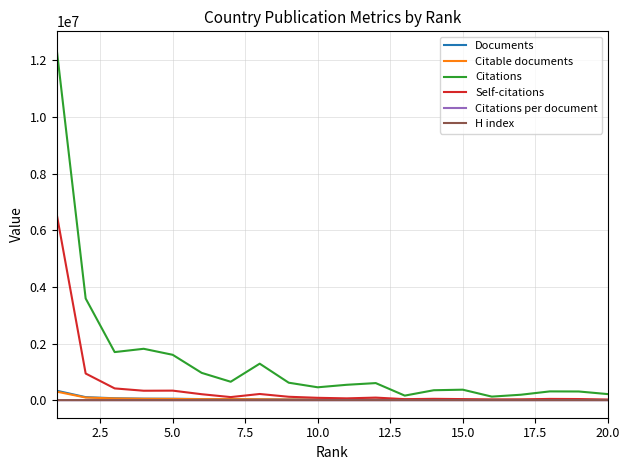

Which series has the largest range (max minus min)?

Citations